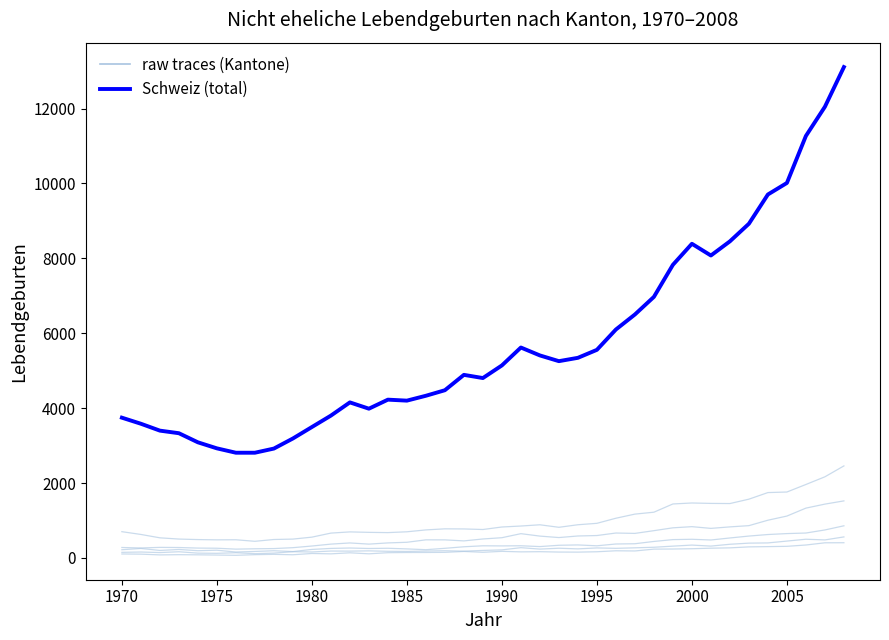

Reading right to left, extract all data points from this chart.

raw traces: 2458	2167	1962	1761	1746	1570	1453	1457	1468	1442	1222	1171	1061	925	887	819	886	853	827	760	775	778	749	699	677	684	696	664	556	504	493	445	486	484	491	505	538	628	702
Schweiz (total): 13107	12047	11268	10013	9705	8924	8454	8076	8389	7827	6971	6501	6100	5557	5344	5255	5408	5619	5141	4804	4889	4479	4331	4201	4227	3986	4154	3801	3496	3190	2921	2810	2810	2927	3088	3331	3400	3584	3746